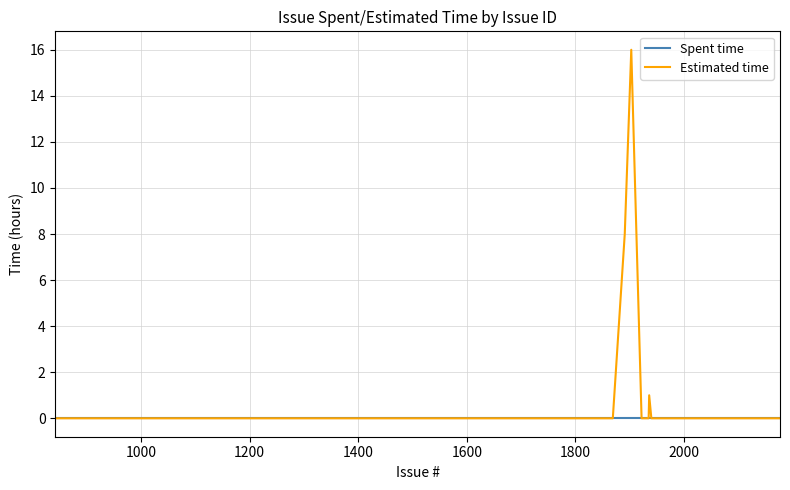

List the series in order of their overall mean, lowest first.

Spent time, Estimated time